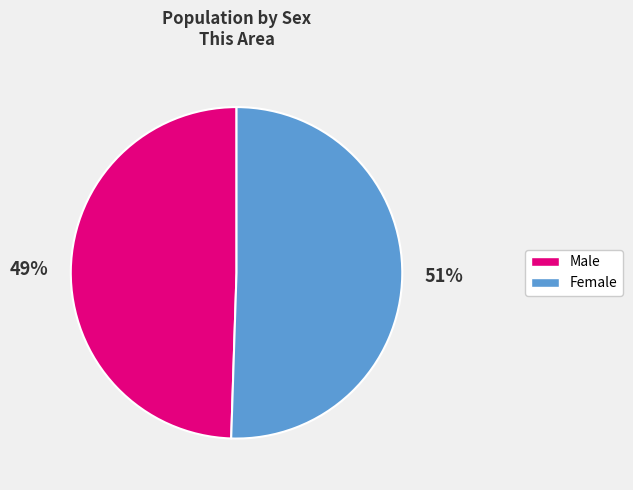

Do Female and Male together represent more than half of the pie?

Yes